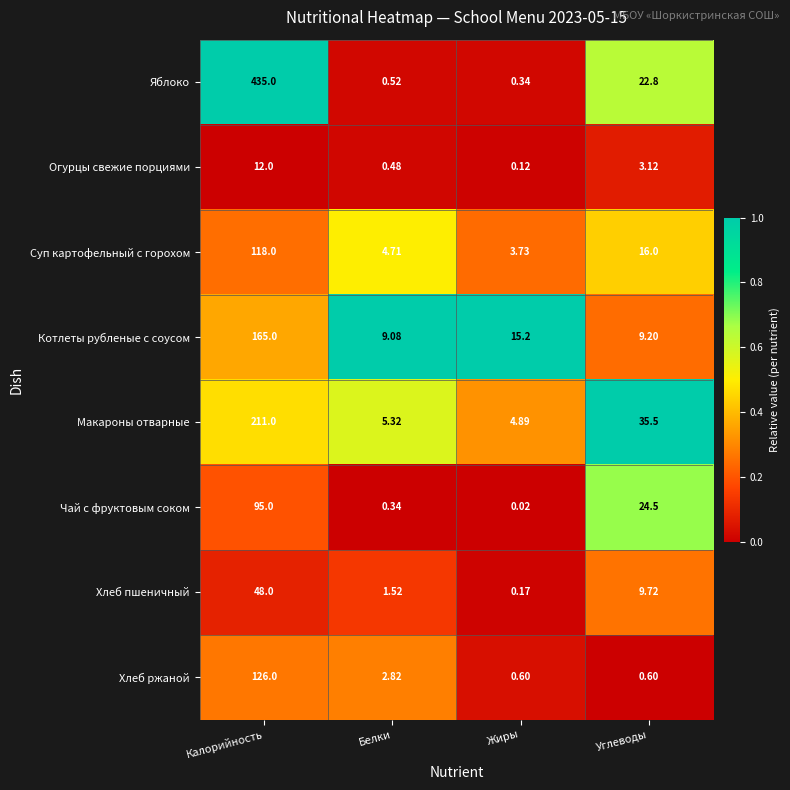

At how many categories does at least one series exceed 0?

4